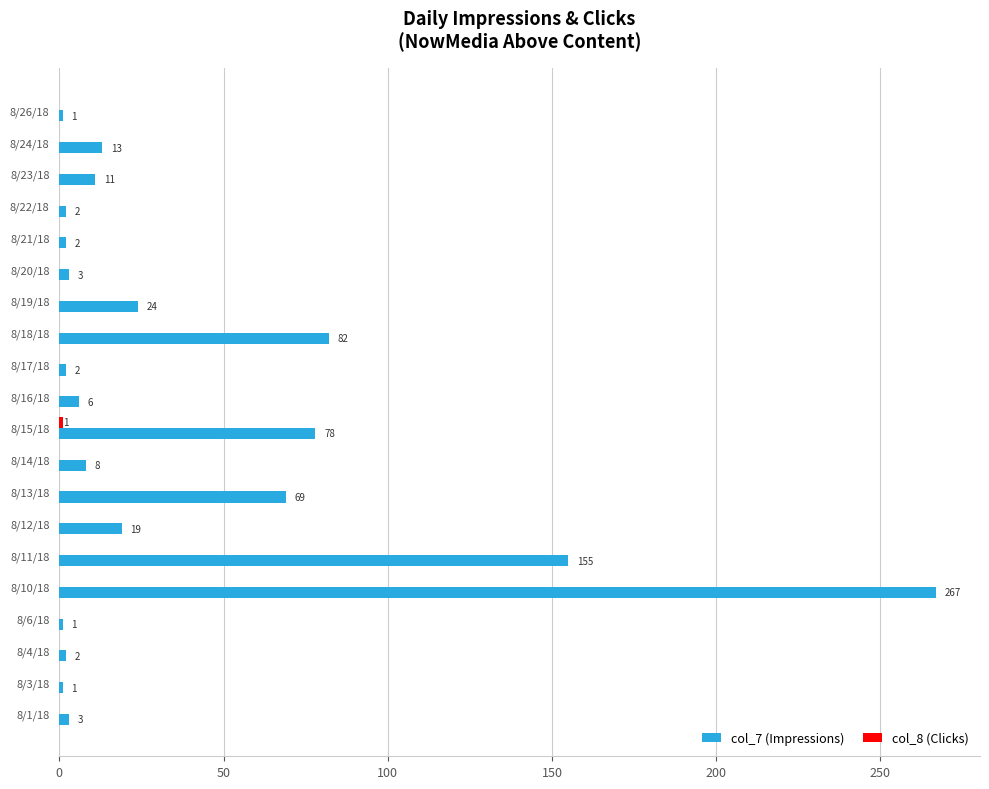

Where is col_7 (Impressions) nearest to the value 134?

8/11/18